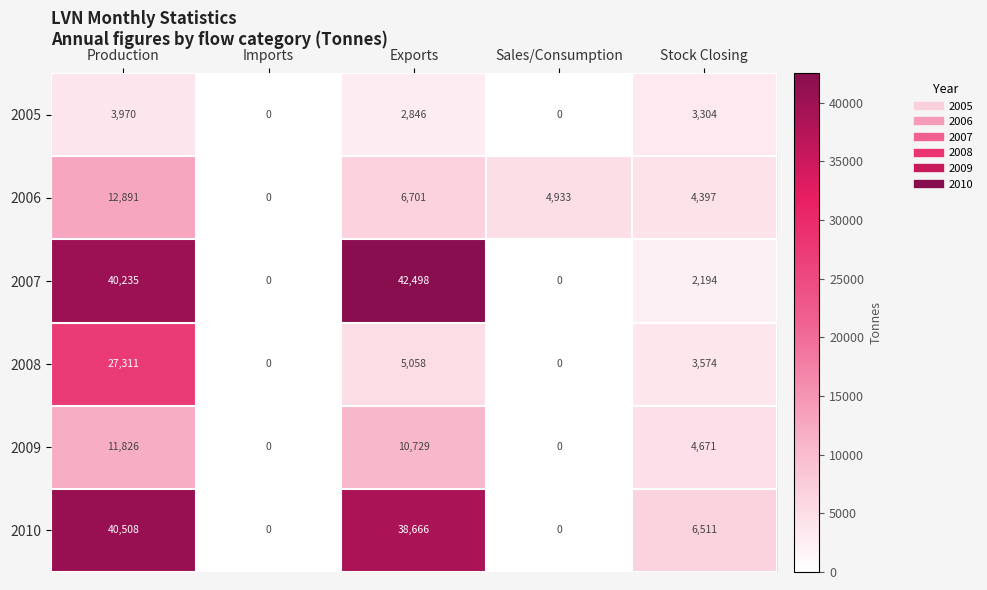

Rank the series by their maximum value, from highest to lowest.

2007, 2010, 2008, 2006, 2009, 2005